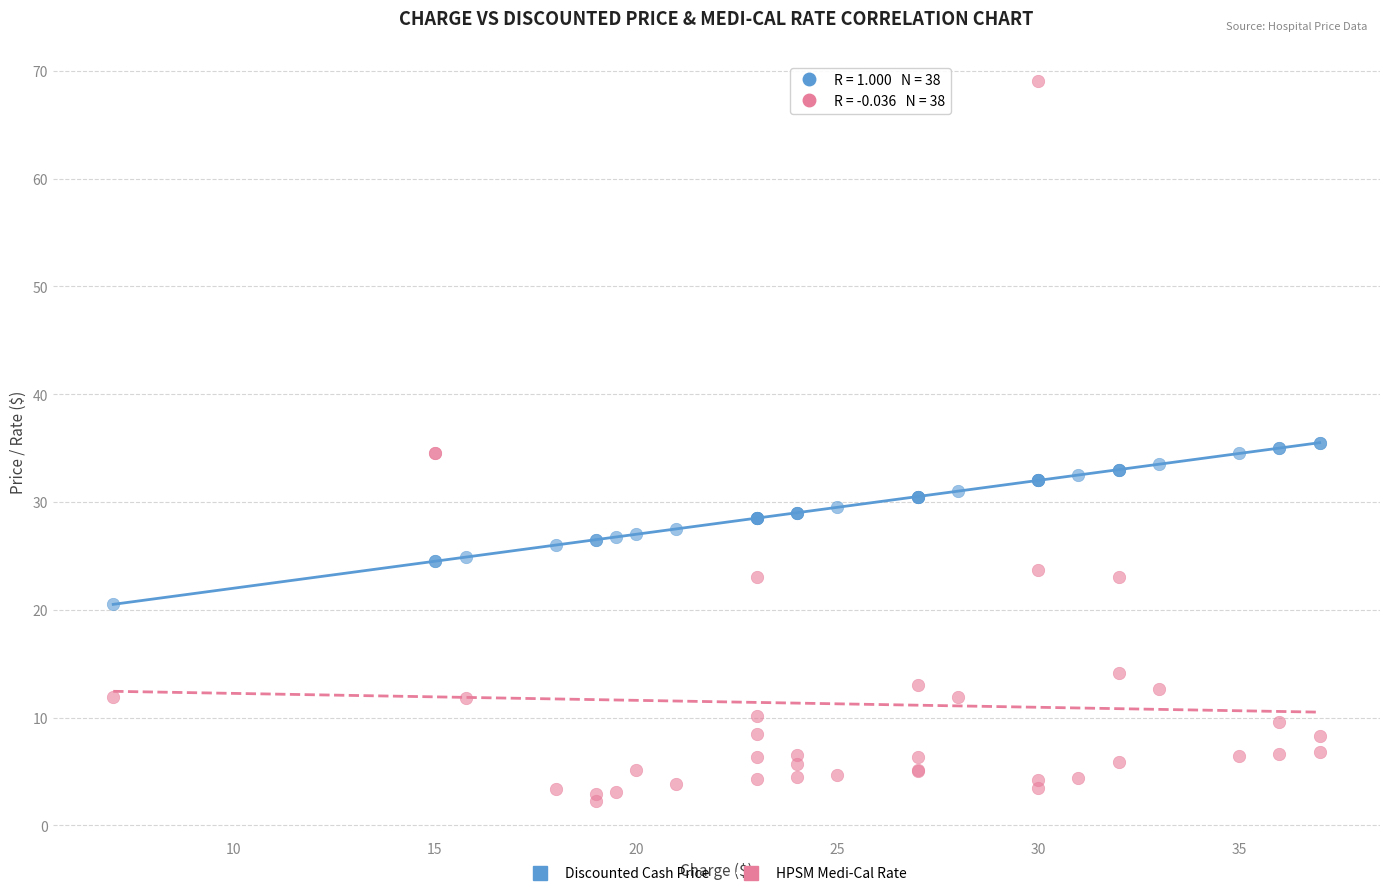

Which series has the largest Y range (max minus min)?

HPSM Medi-Cal Rate